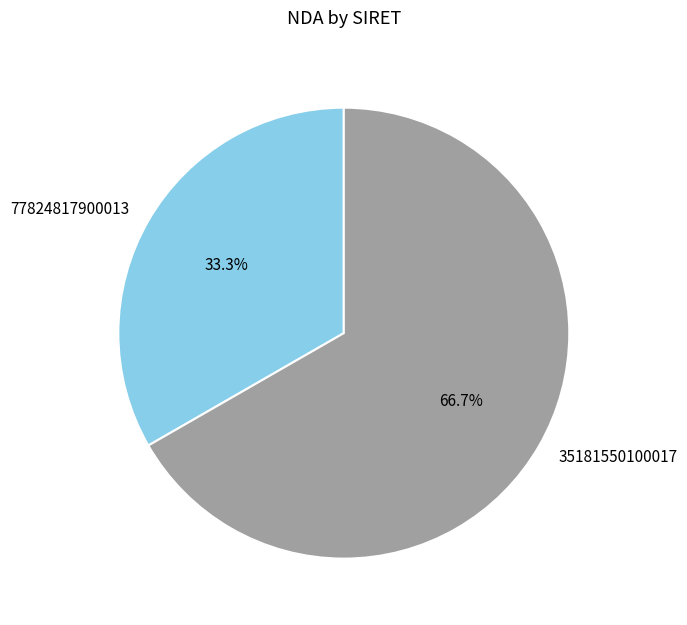

What percentage is NOT represented by 35181550100017?

33.3%